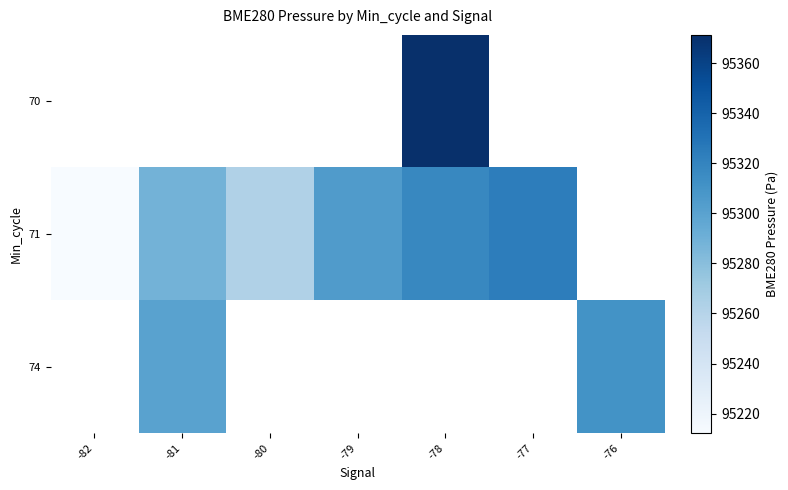

What is the difference between the highest and lowest values at -78?

53.5